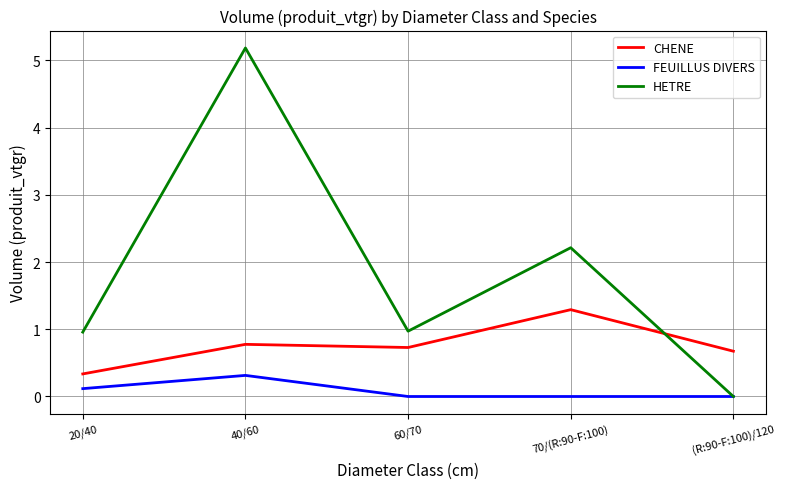

The HETRE series shows 1.3 at 60/70. True or false?

False